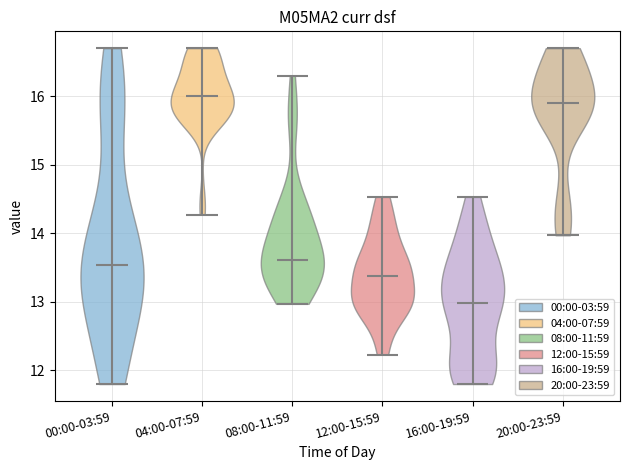

Where does the median line of the violin for 08:00-11:59 sit on the y-axis? The values are not printed on the chart, so give them approximately, as read against the axis.

13.6